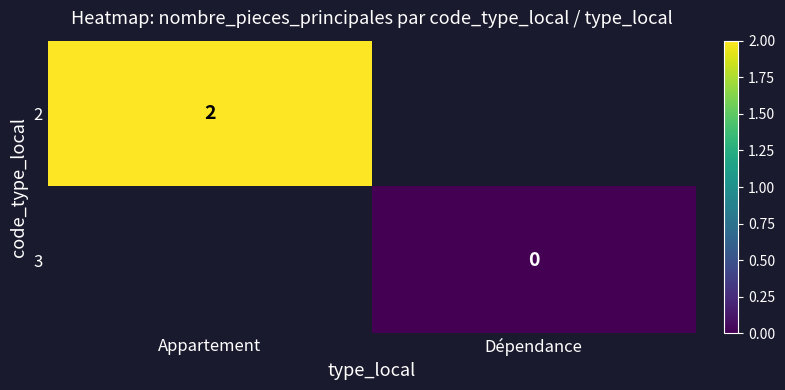

Which series has the widest spread of values?

2